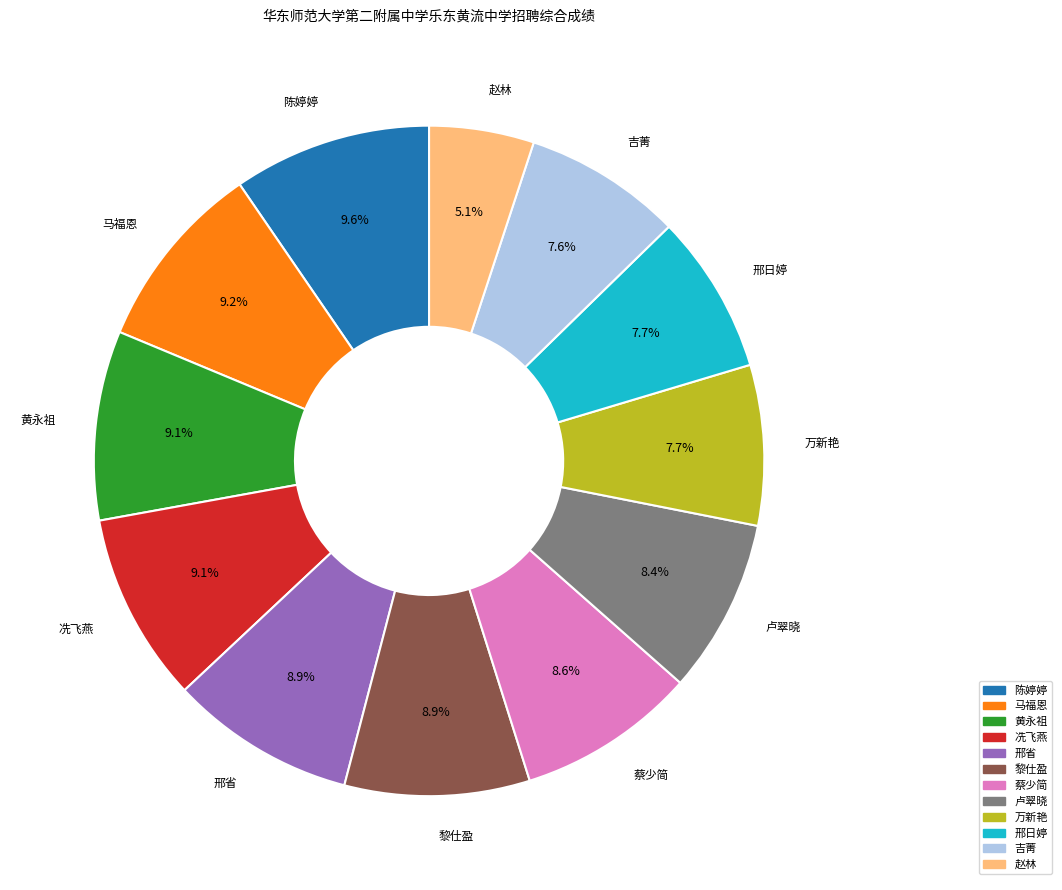

How much of the chart is everything except 卢翠晓?

91.6%